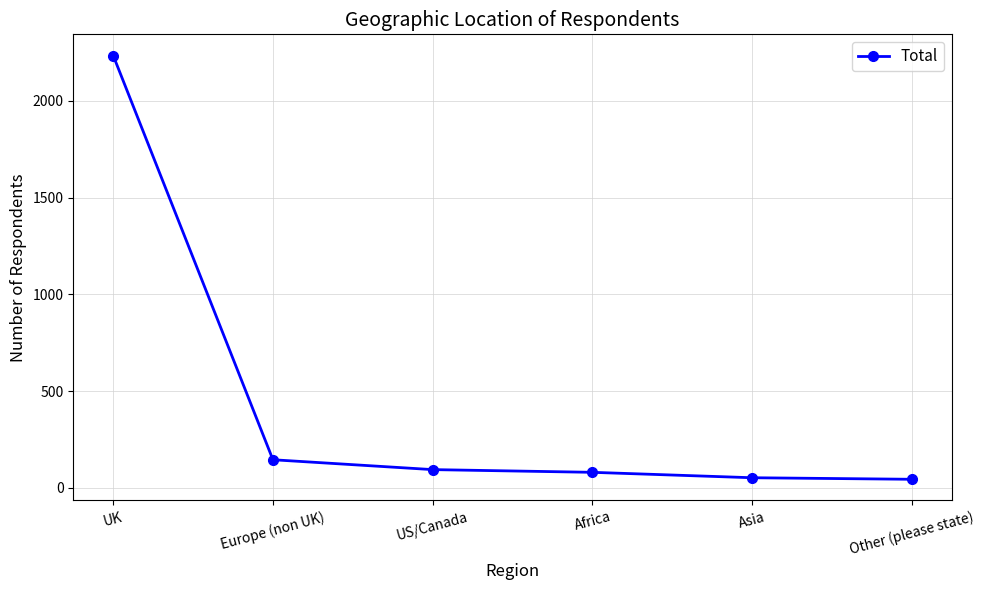

What is the approximate value at Africa?

81